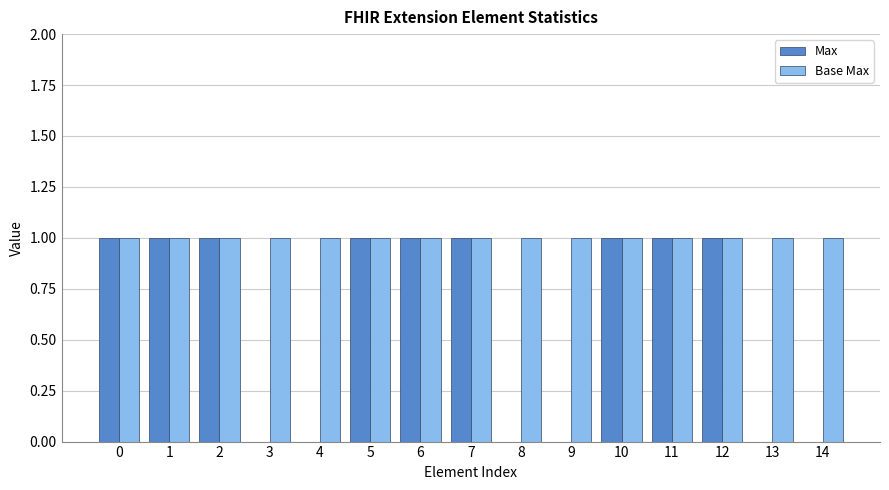

The Max series shows 0 at 8. True or false?

True